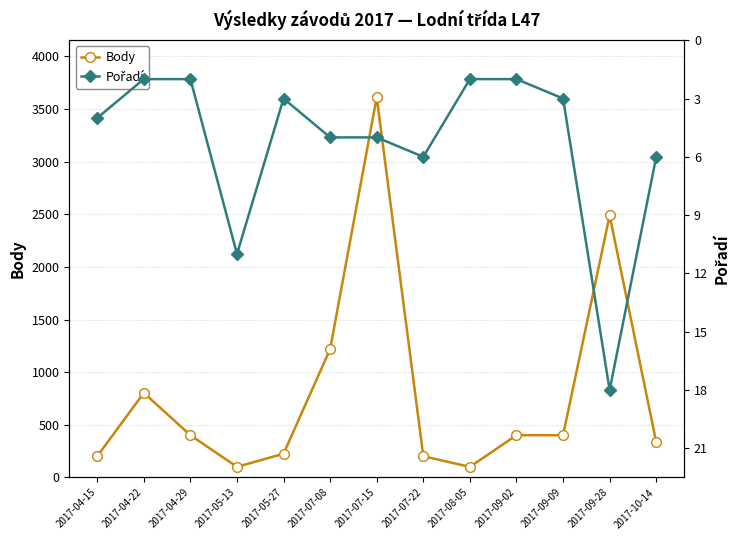

What is the sum of the Body values at 2017-07-22 and 2017-05-27?

428